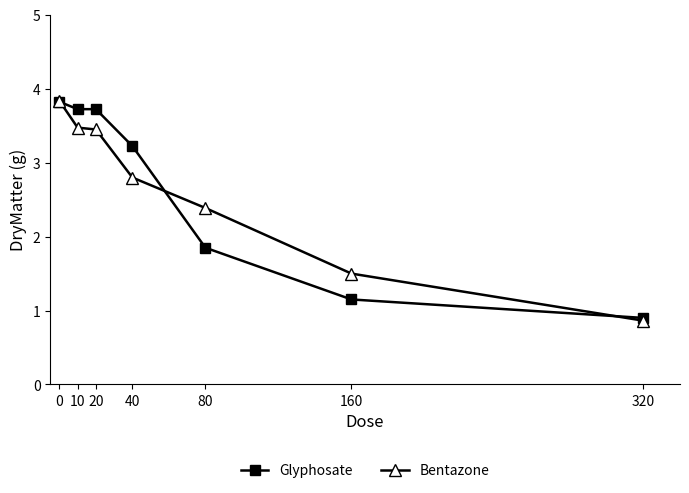

At which label is Bentazone closest to 2?

80